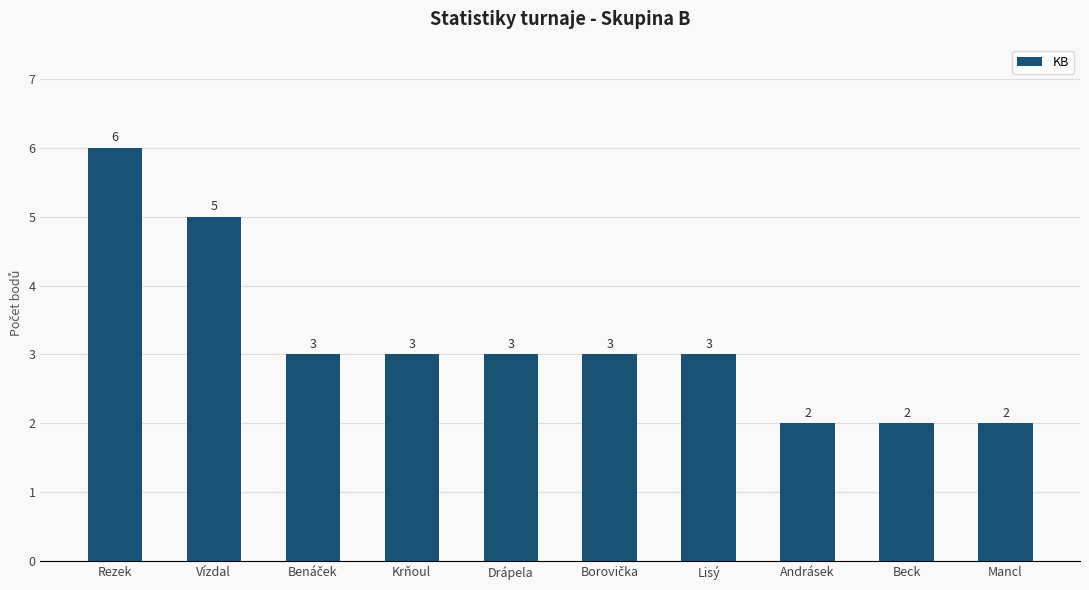

How many series are shown in this chart?

1